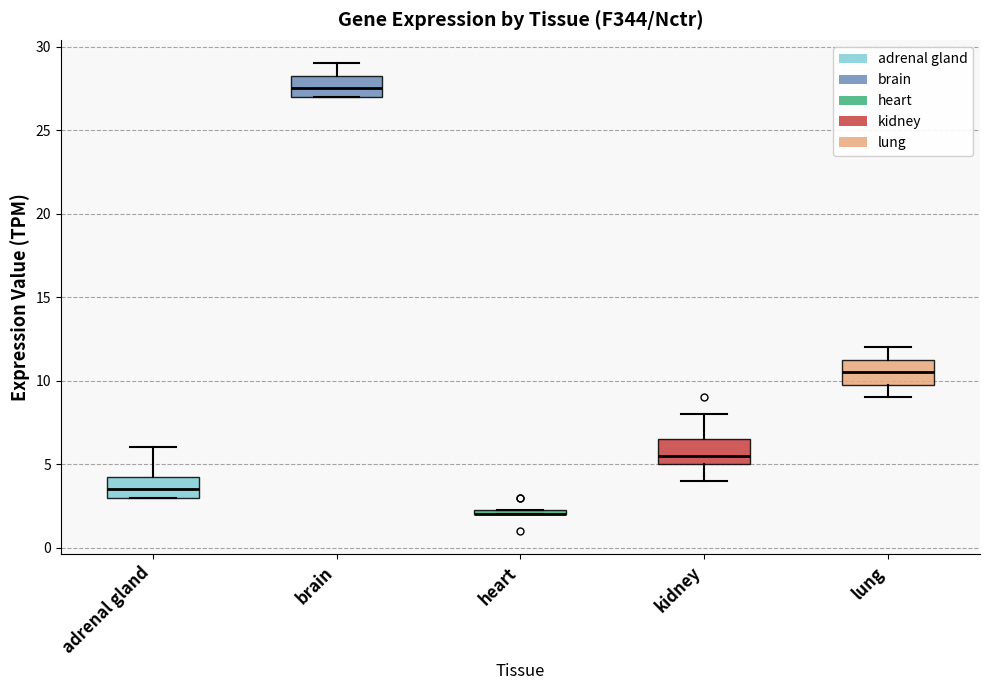

Where is the lower edge of the box for lung on the y-axis? The values are not printed on the chart, so give them approximately, as read against the axis.

10.0